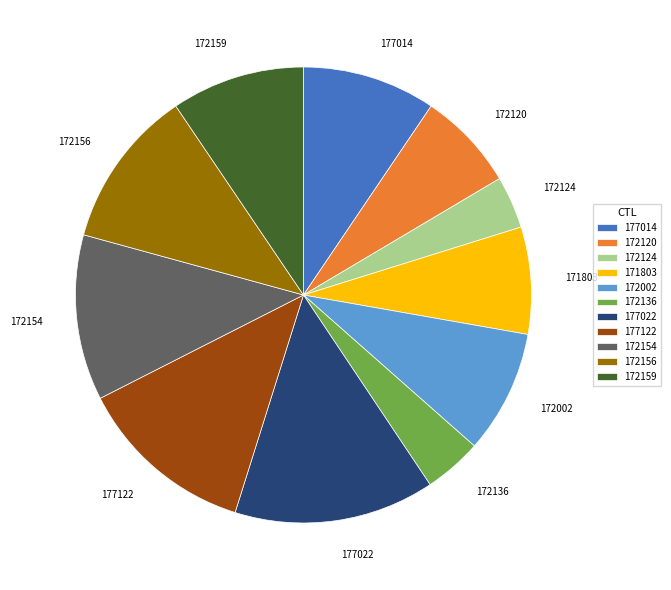

Which slice is the largest?

177022